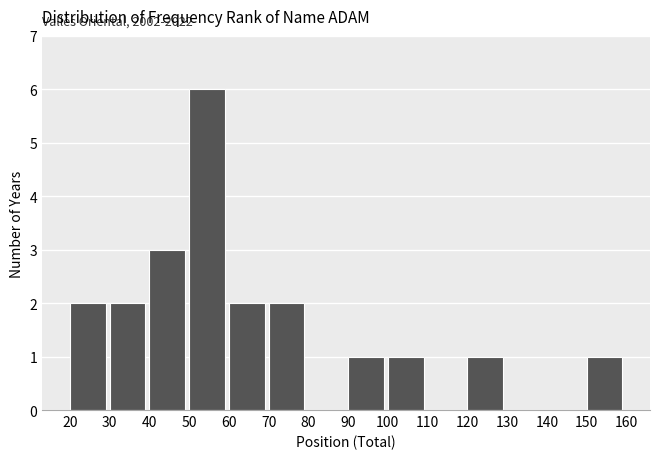

Which range on the x-axis has the tallest bar?

50 to 60